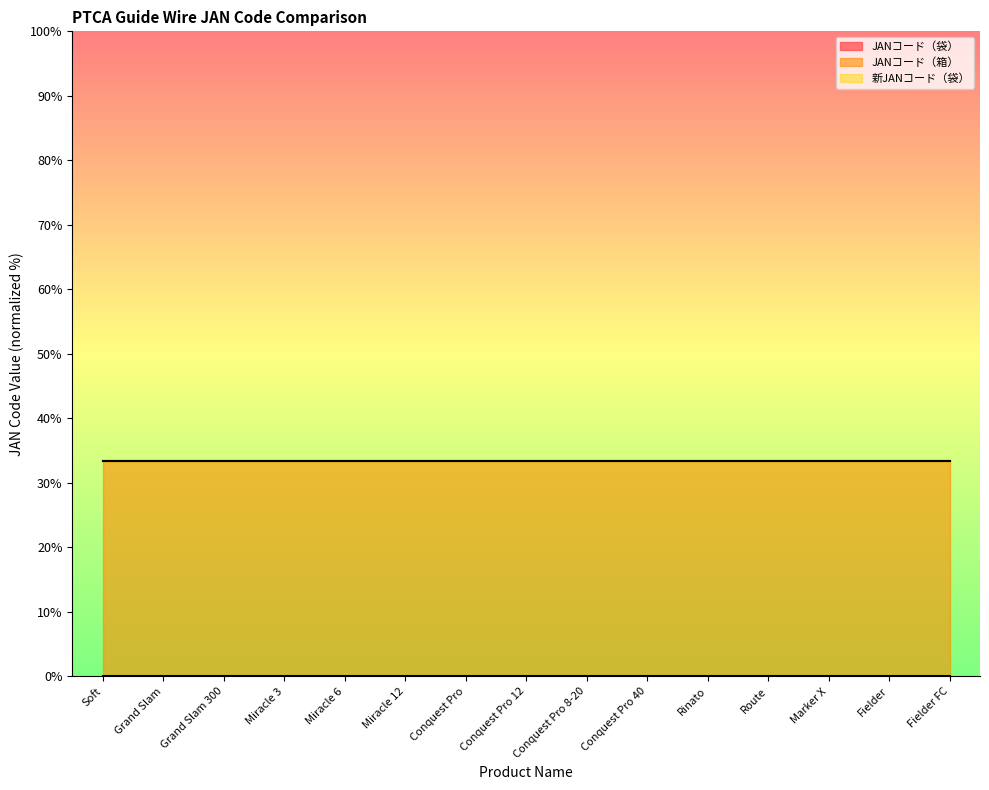

Reading left to right, list all the values displayed in this chart.

JANコード（袋）: 0.0	0.0	0.0	0.0	0.0	0.0	0.0	0.0	0.0	0.0	0.0	0.0	0.0	0.0	0.0
JANコード（箱）: 33.3	33.3	33.3	33.3	33.3	33.3	33.3	33.3	33.3	33.3	33.3	33.3	33.3	33.3	33.3